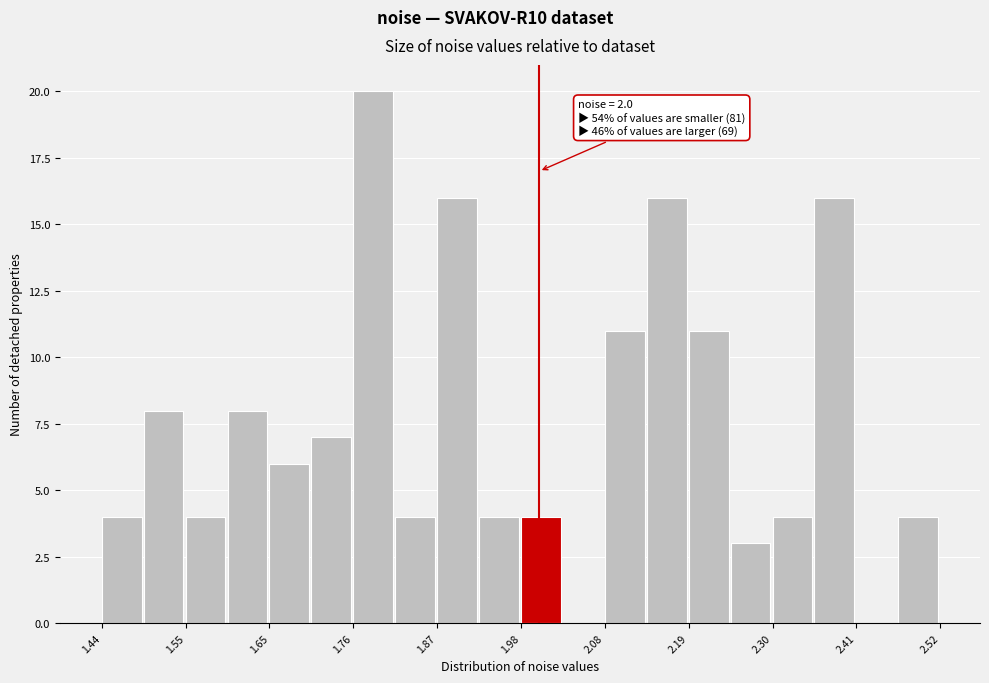

Read against the x-axis, roughly where is the centre of the tallest bar?

1.78